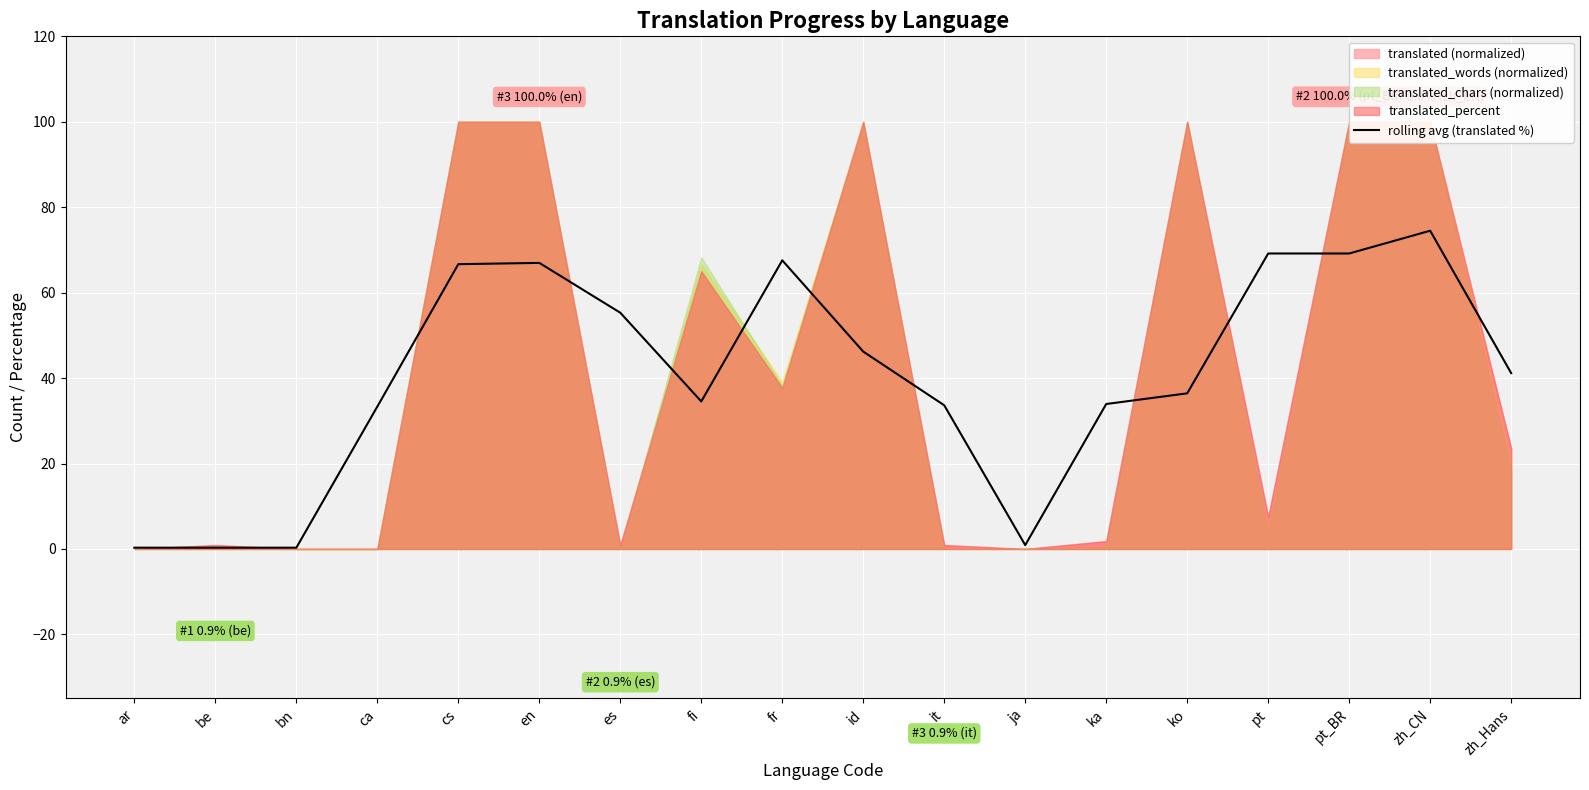

Which label corresponds to the smallest value in the chart?

ar